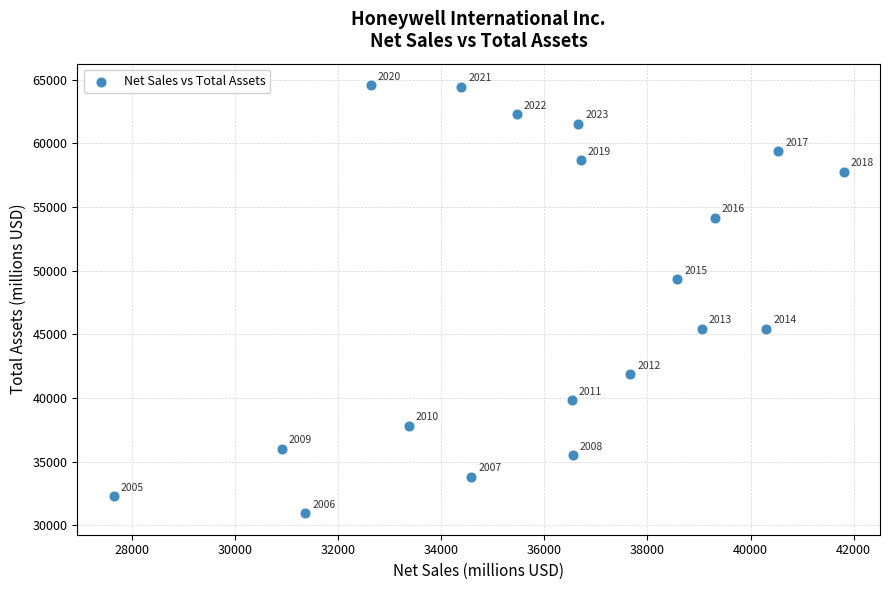

What is the range of X values (max minus min)?

14149